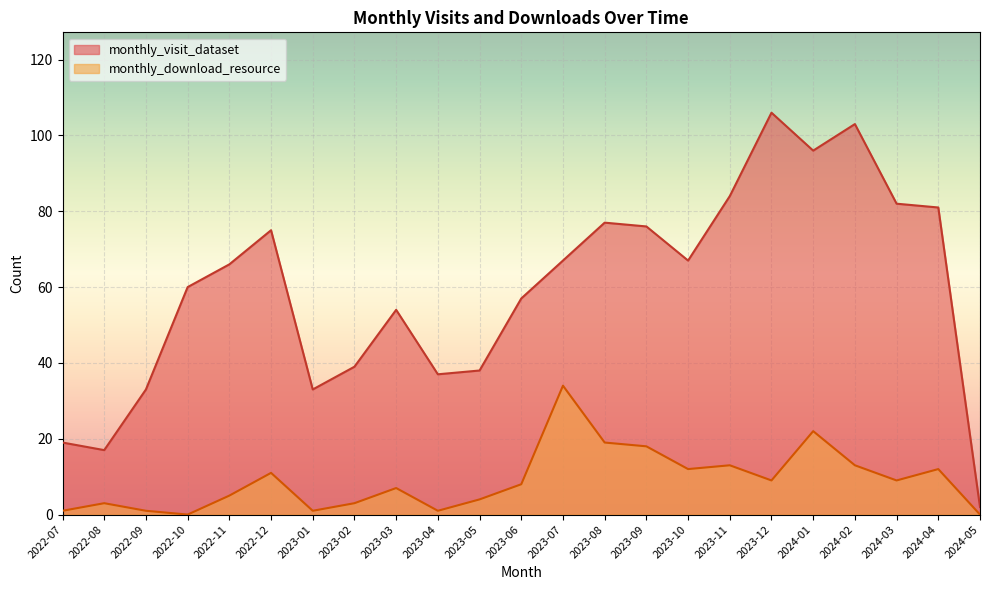

Between 2022-07 and 2023-03, which is larger?

2023-03